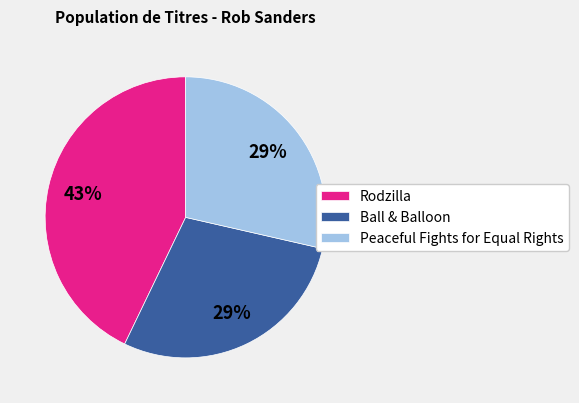

Combined, do Rodzilla and Peaceful Fights for Equal Rights account for over 50%?

Yes